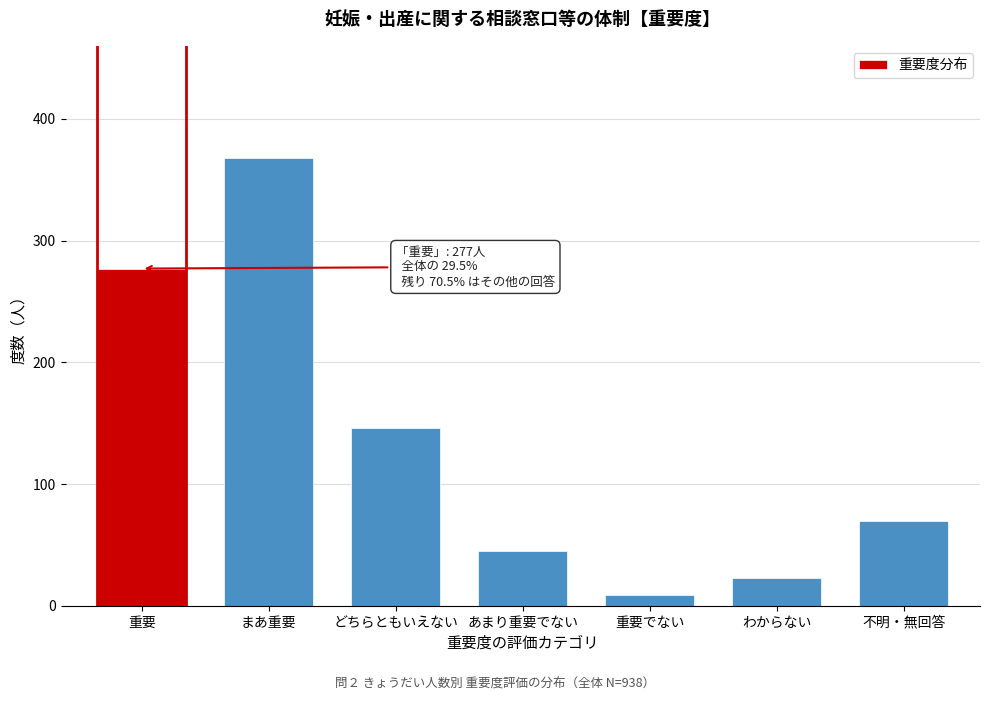

Reading right to left, extract all data points from this chart.

不明・無回答=70	わからない=23	重要でない=9	あまり重要でない=45	どちらともいえない=146	まあ重要=368	重要=277